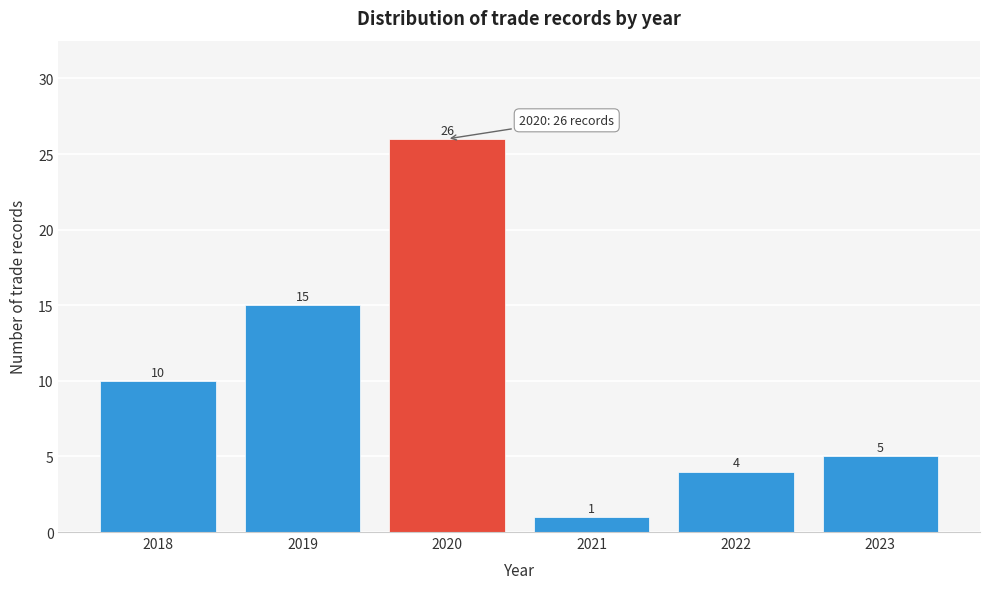

Reading left to right, list all the values displayed in this chart.

2018=10	2019=15	2020=26	2021=1	2022=4	2023=5